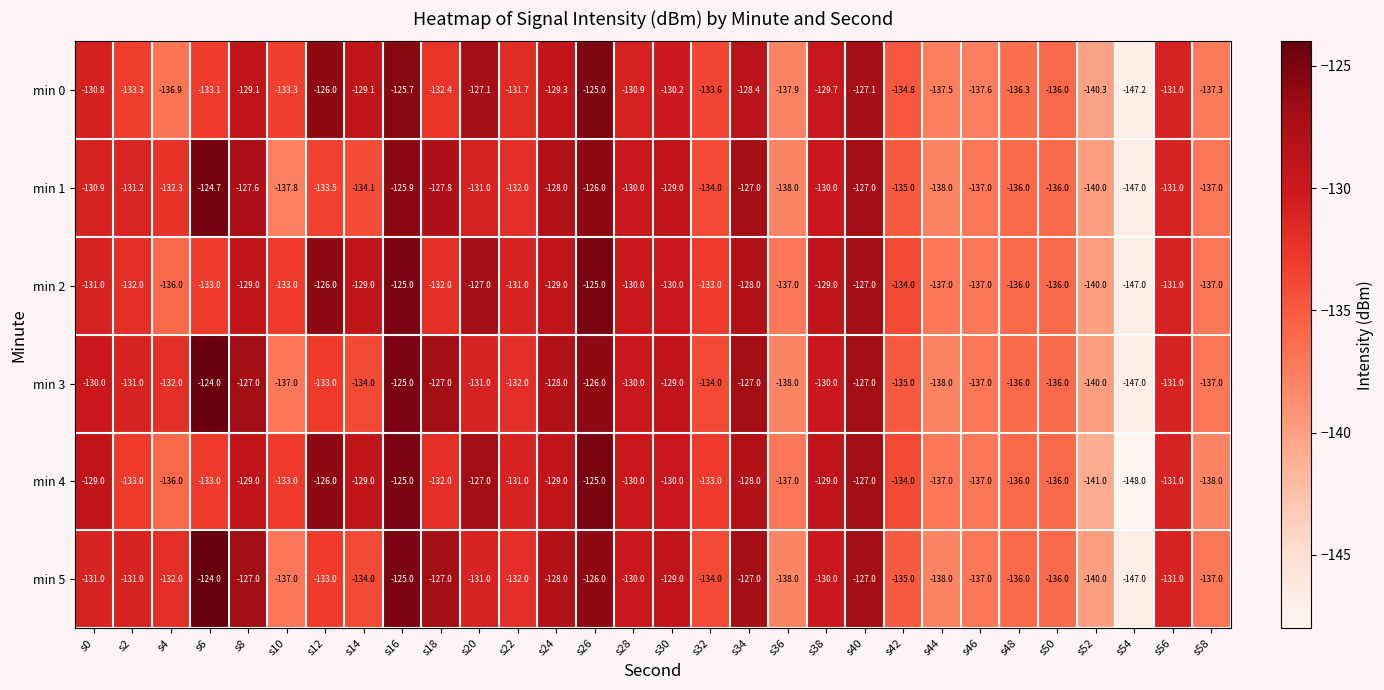

How many categories are shown in the chart?

30